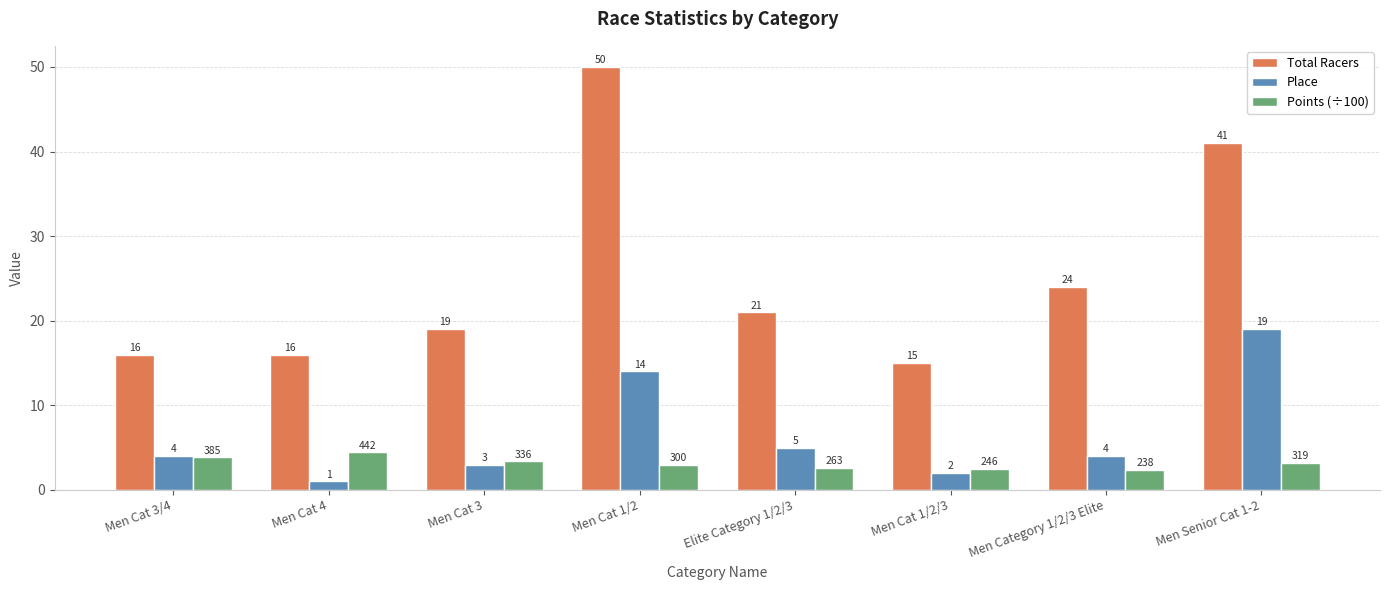

At which category is the sum across all series the highest?

Men Cat 1/2